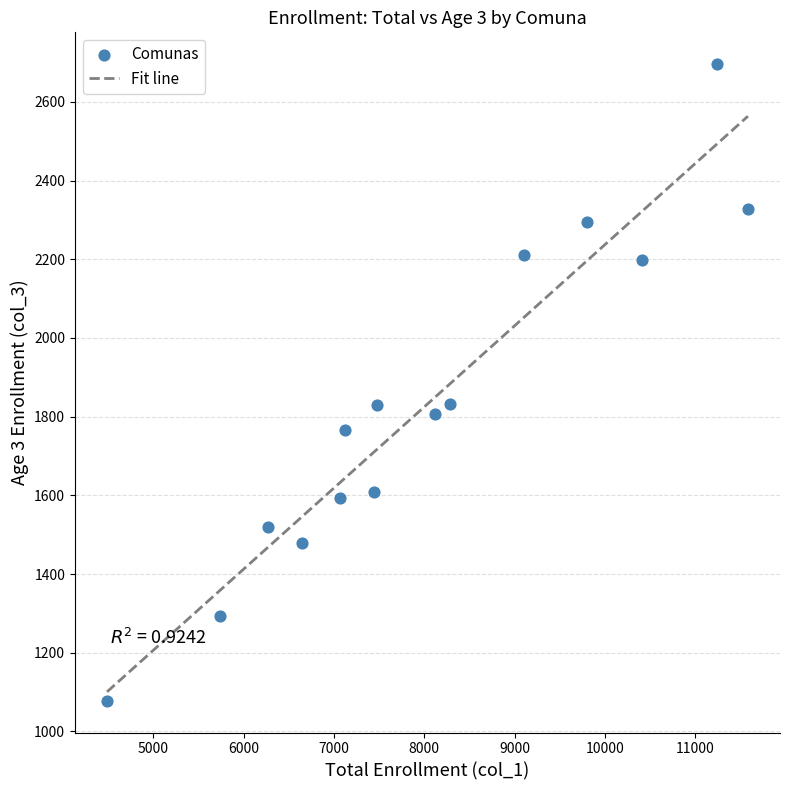

What is the range of X values (max minus min)?

7095